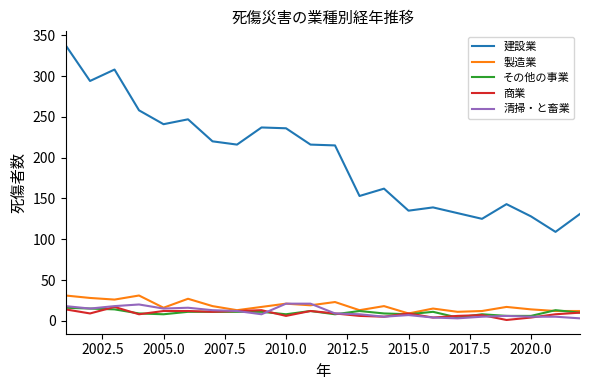

What is the highest value of the 商業 series?

17